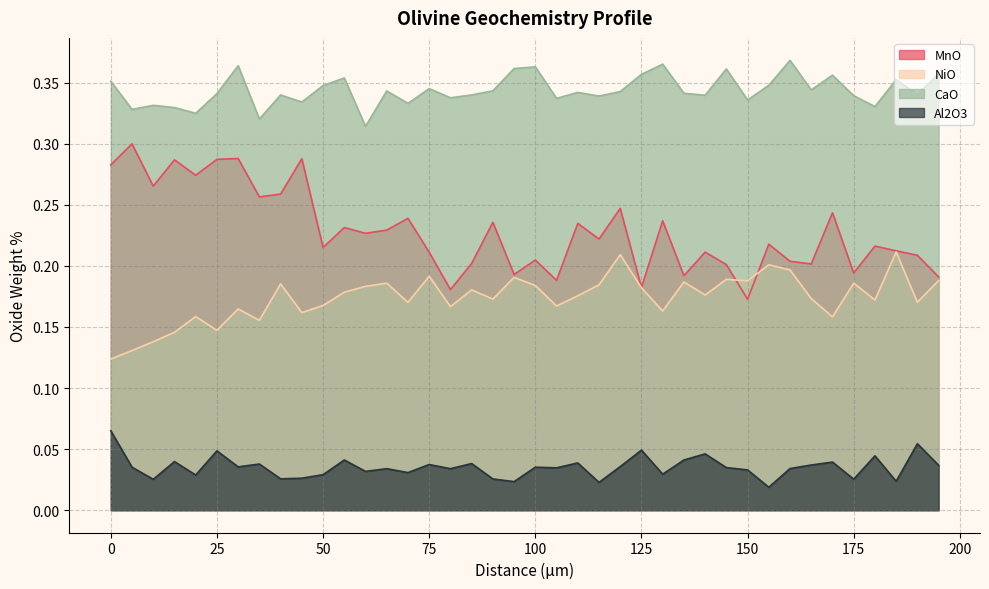

List the series in order of their overall mean, lowest first.

Al2O3, NiO, MnO, CaO